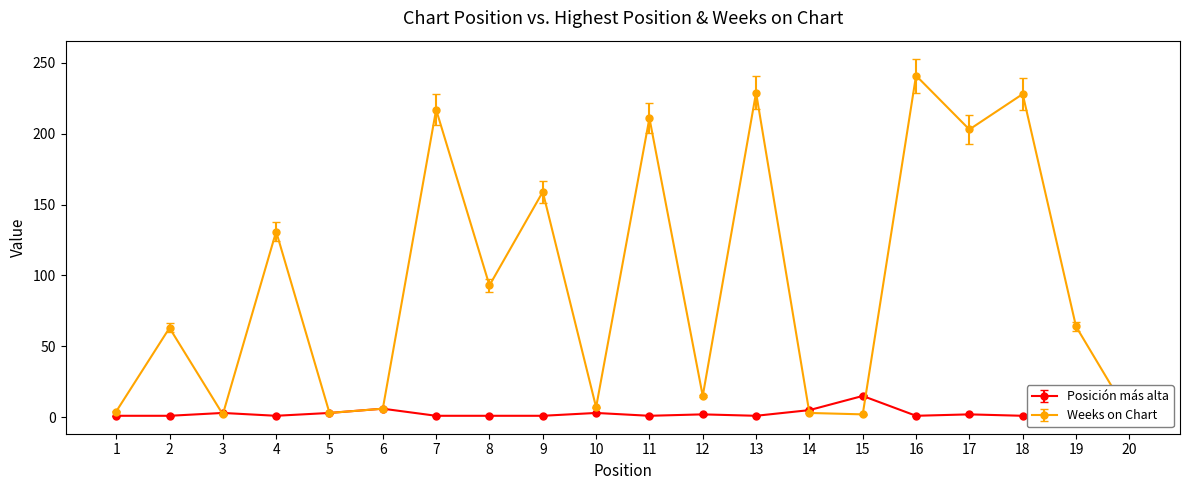

Does the chart have visible grid lines?

No